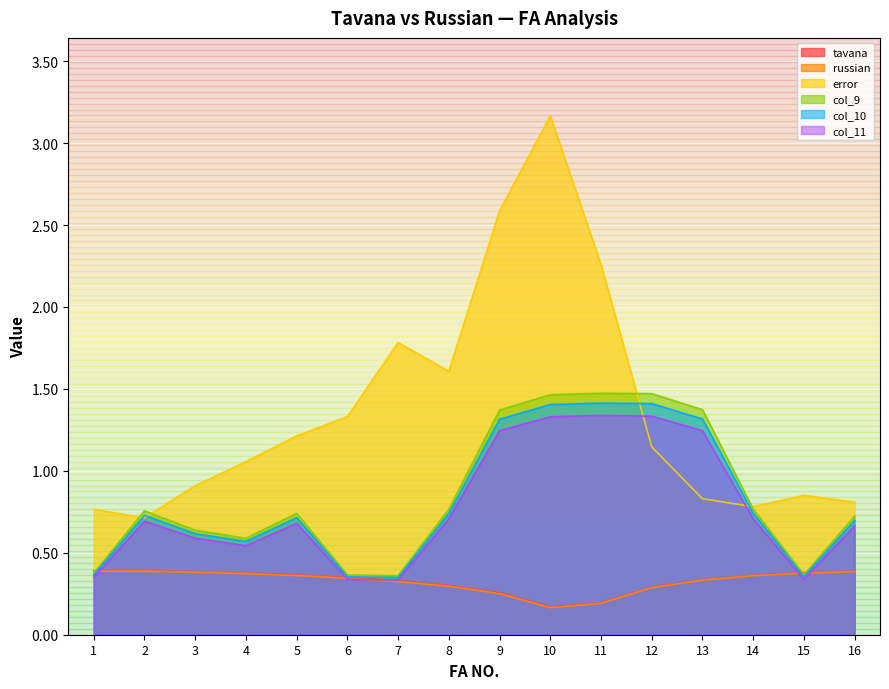

Is it true that col_10 equals 0.6 at 15?

False